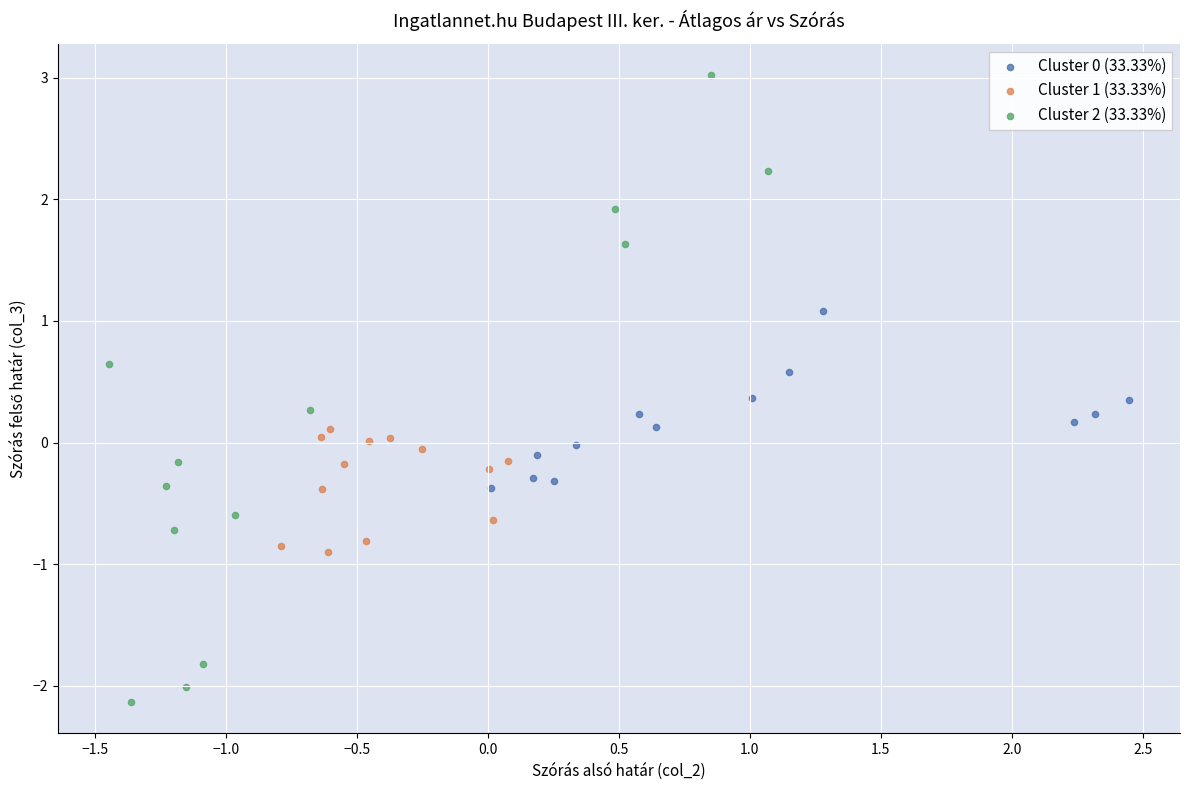

Which series has the widest spread of Y values?

Cluster 2 (33.33%)